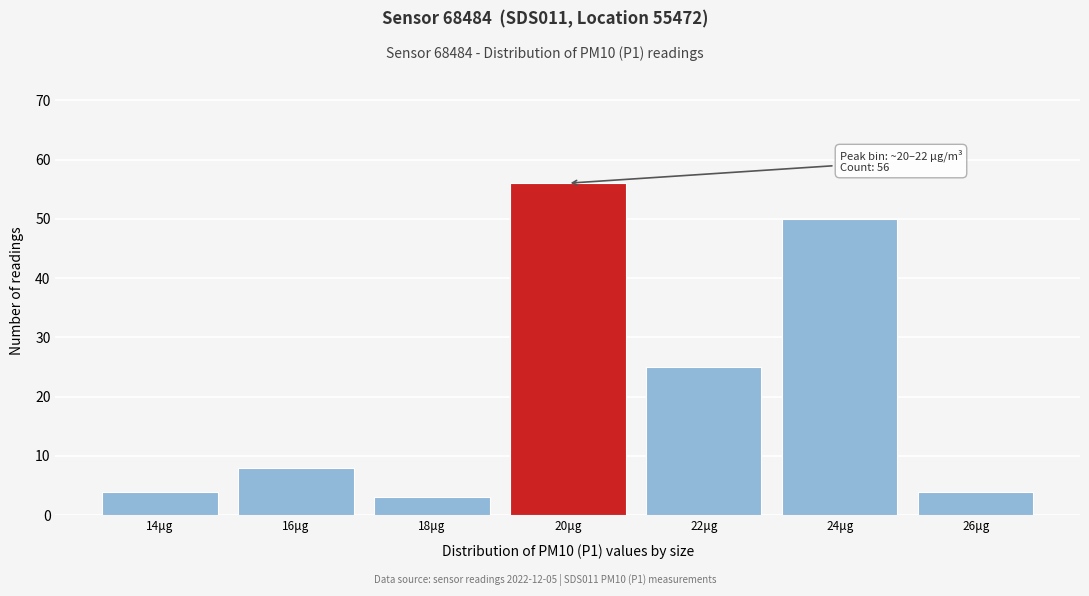

Reading left to right, what are all the values shown in this chart?

4	8	3	56	25	50	4